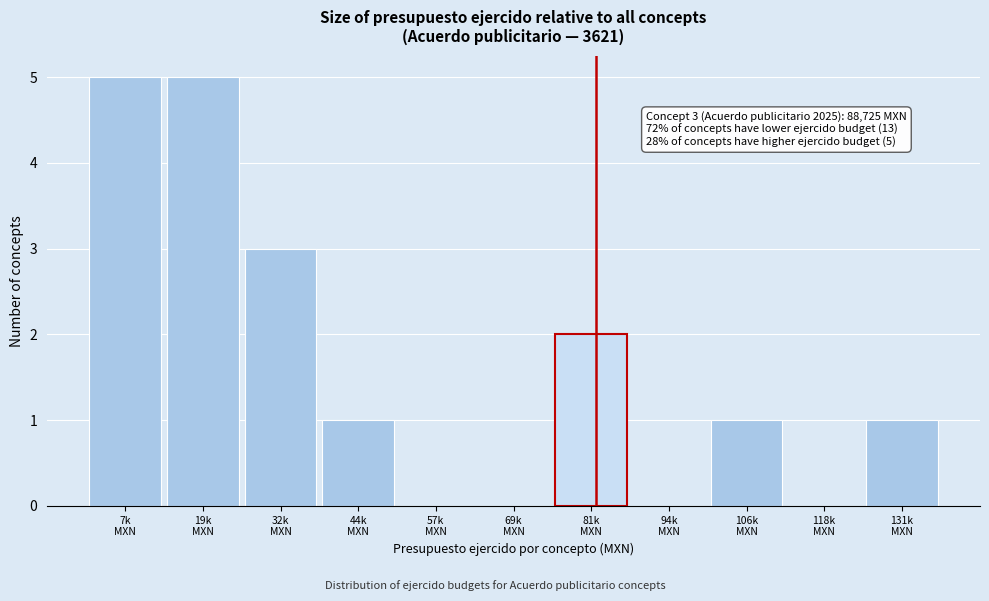

What is the greatest value displayed?

5